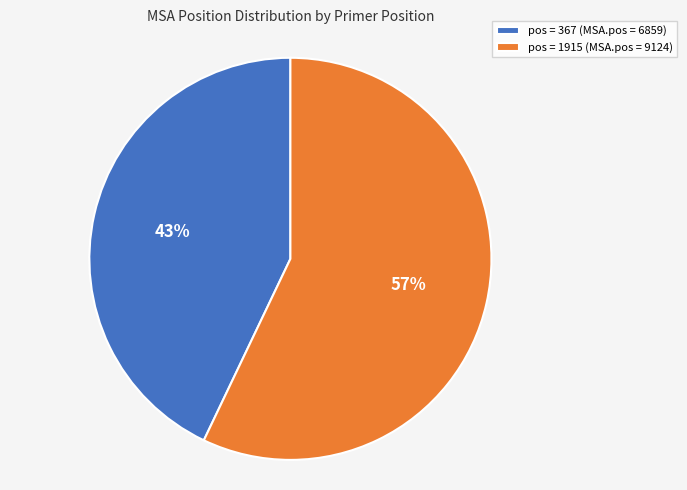

To the nearest percent, what portion does pos = 367 (MSA.pos = 6859) represent?

43%